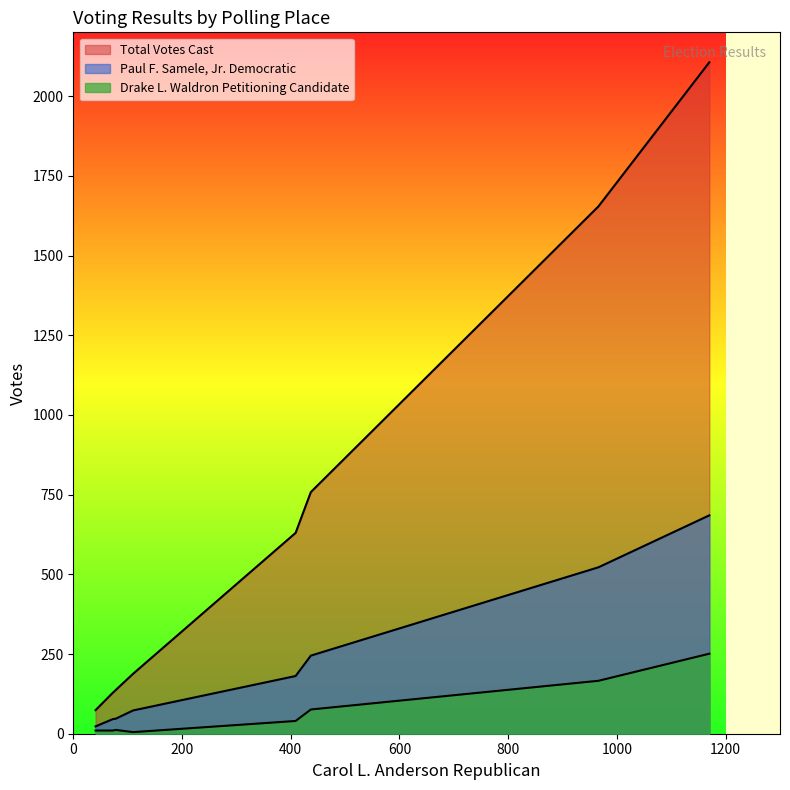

What are all the series names shown in the legend?

Paul F. Samele, Jr. Democratic, Drake L. Waldron Petitioning Candidate, Total Votes Cast